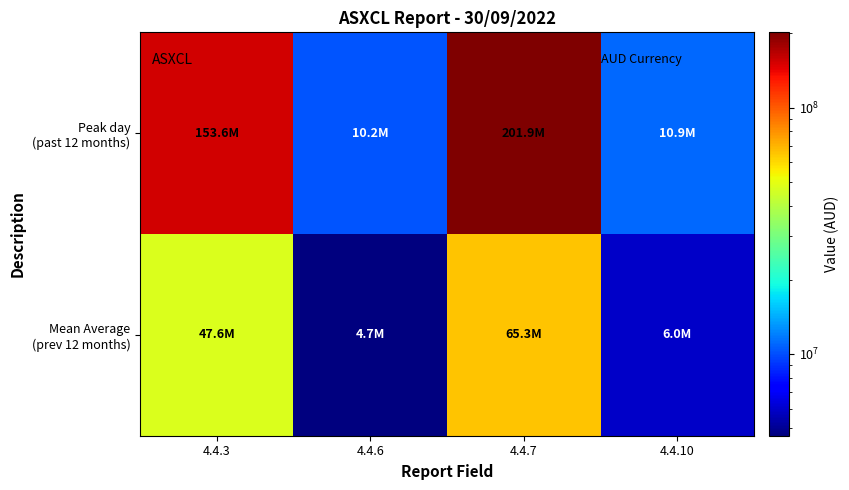

Between 4.4.7 and 4.4.6, which is larger?

4.4.7